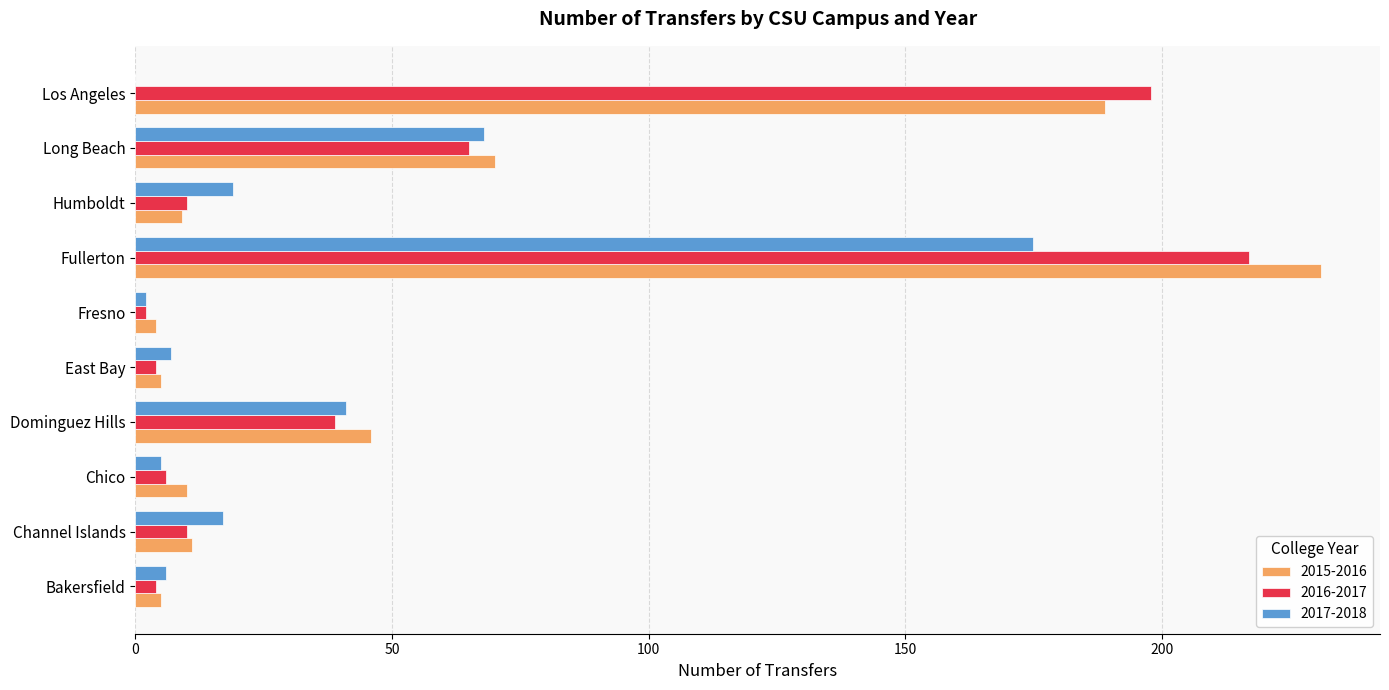

Between Dominguez Hills and Long Beach, which series saw the biggest shift?

2017-2018